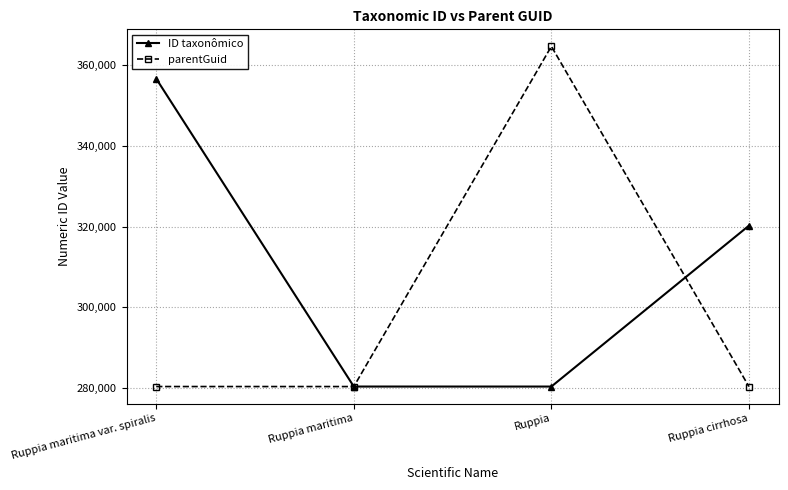

At Ruppia cirrhosa, list the series in order from smallest to largest.

parentGuid, ID taxonômico